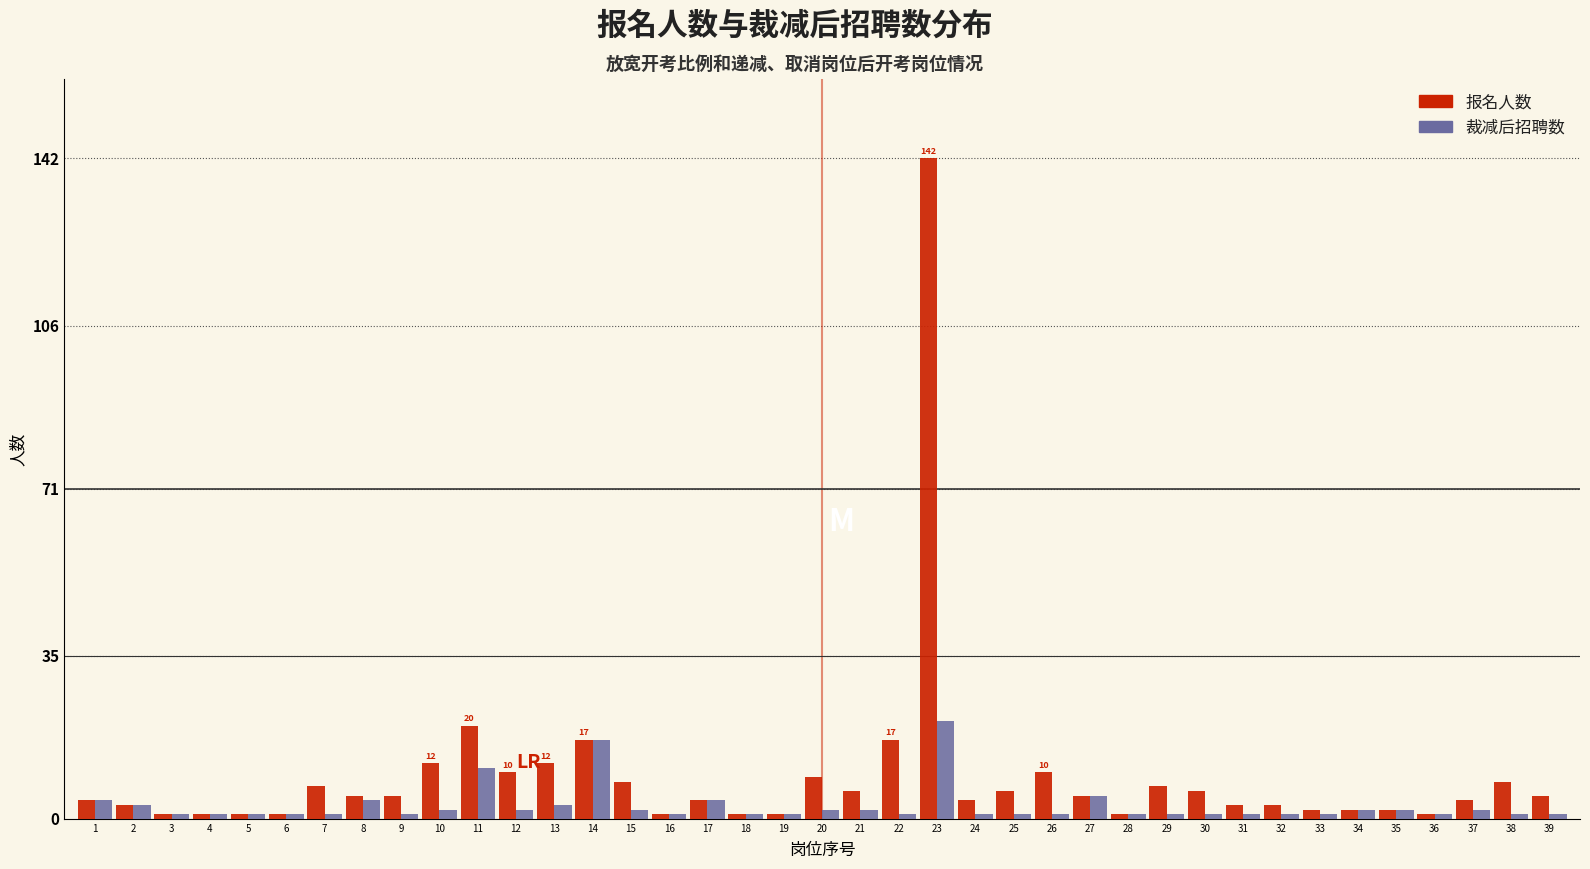

Is it true that 报名人数 equals 2 at 33?

True